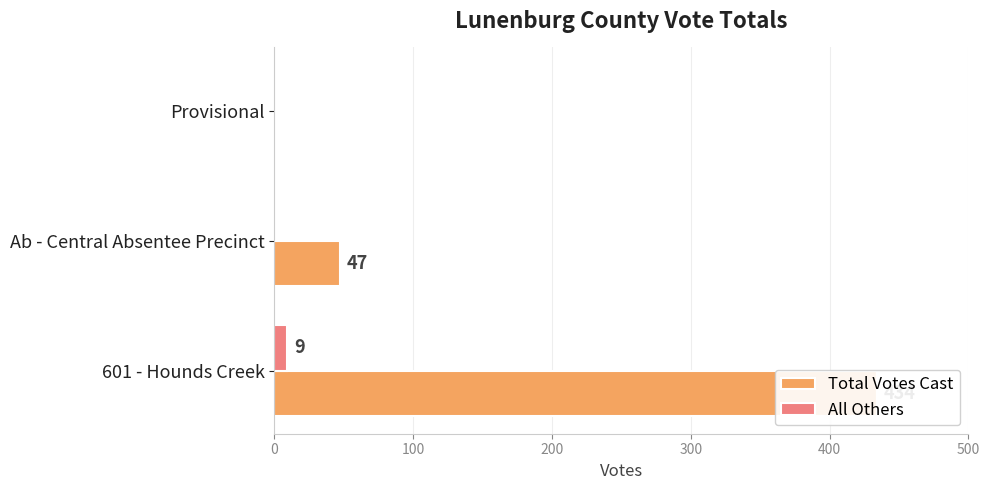

Reading right to left, list all the values displayed in this chart.

Total Votes Cast: 0	47	434
All Others: 0	0	9